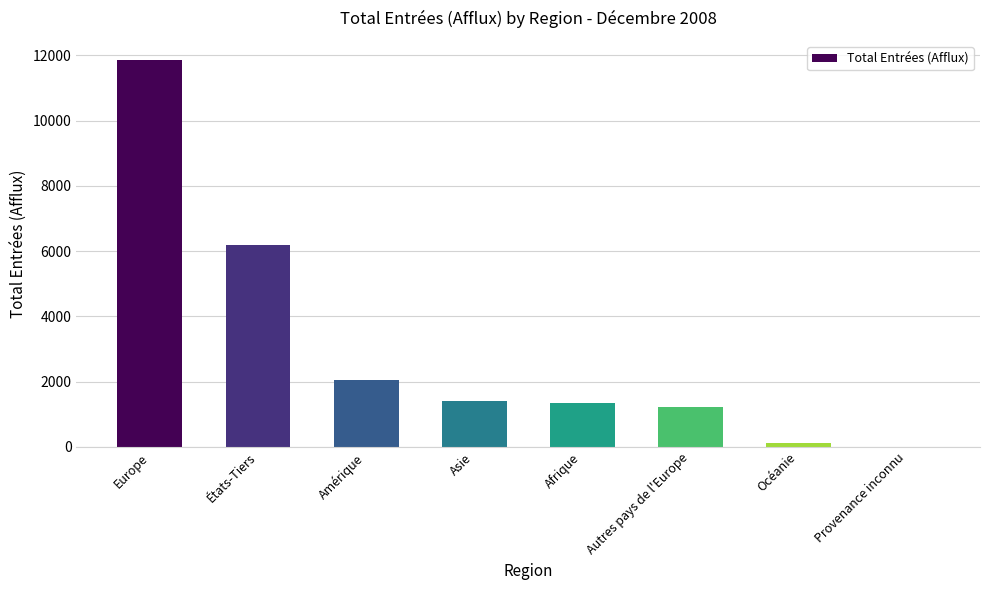

Reading right to left, what are all the values shown in this chart?

Provenance inconnu=9	Océanie=128	Autres pays de l'Europe=1235	Afrique=1343	Asie=1420	Amérique=2058	États-Tiers=6193	Europe=11854